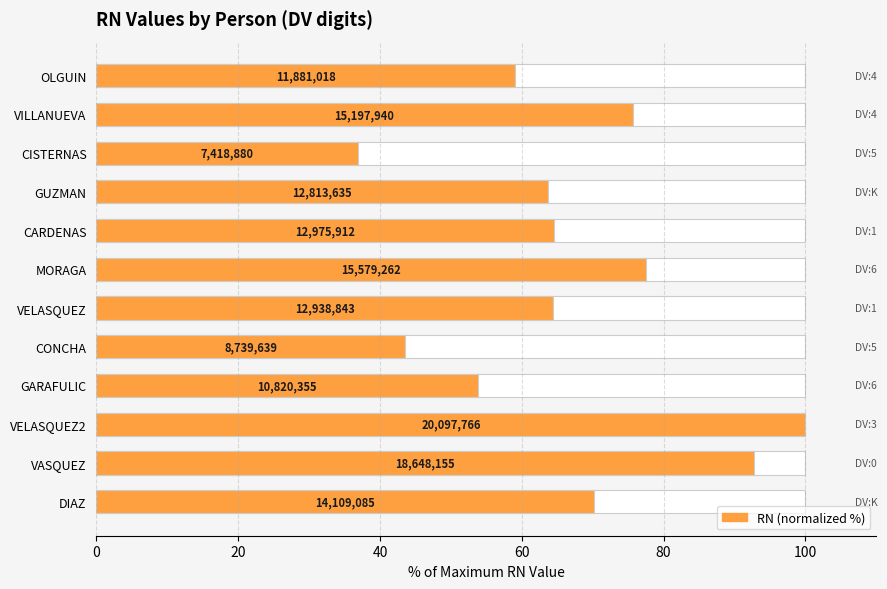

The chart shows a value of 70.2 at DIAZ. True or false?

True